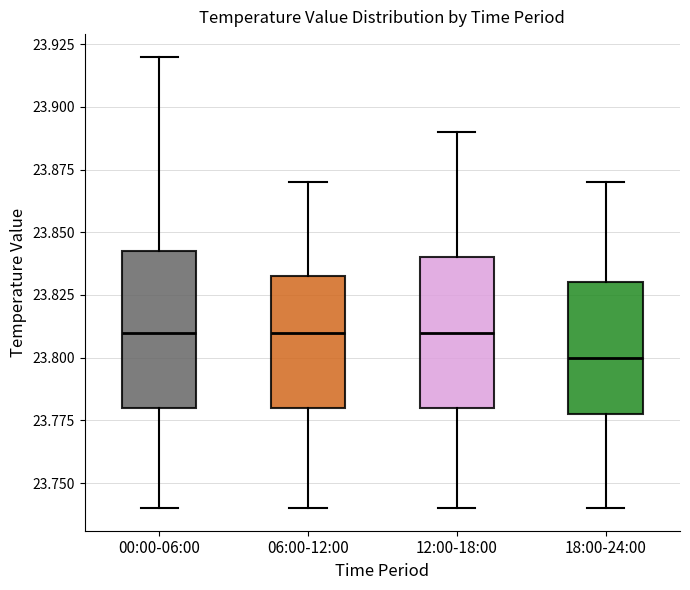

Which box has the lowest median line?

18:00-24:00